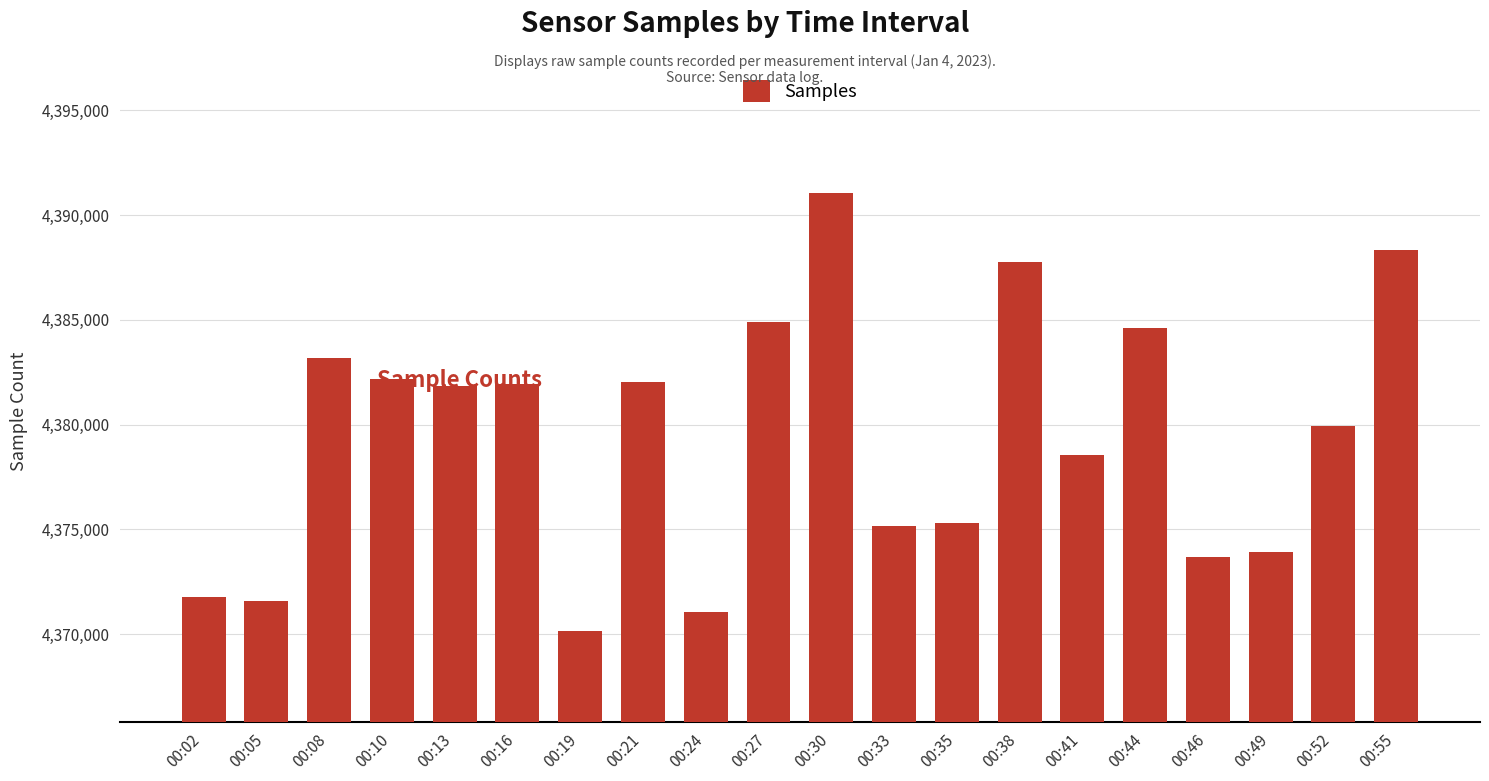

How many distinct data groups are displayed?

1